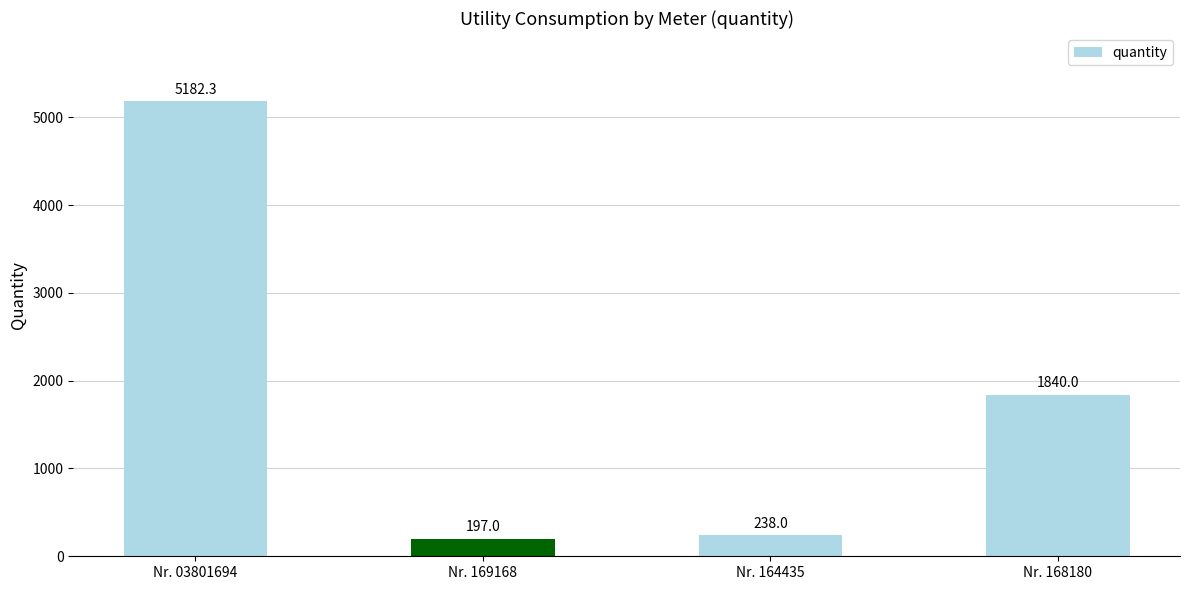

How many data points are less than 1840?

2